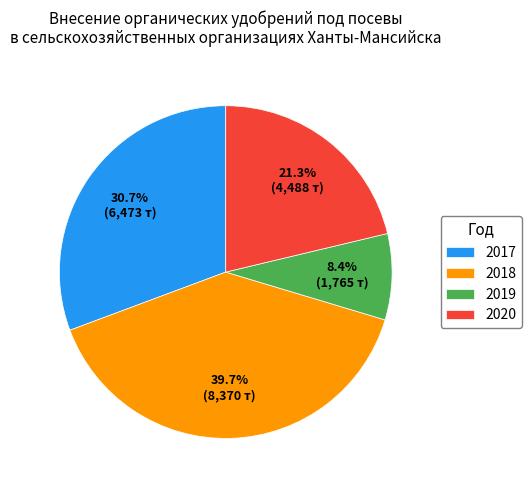

Do 2017 and 2018 together represent more than half of the pie?

Yes